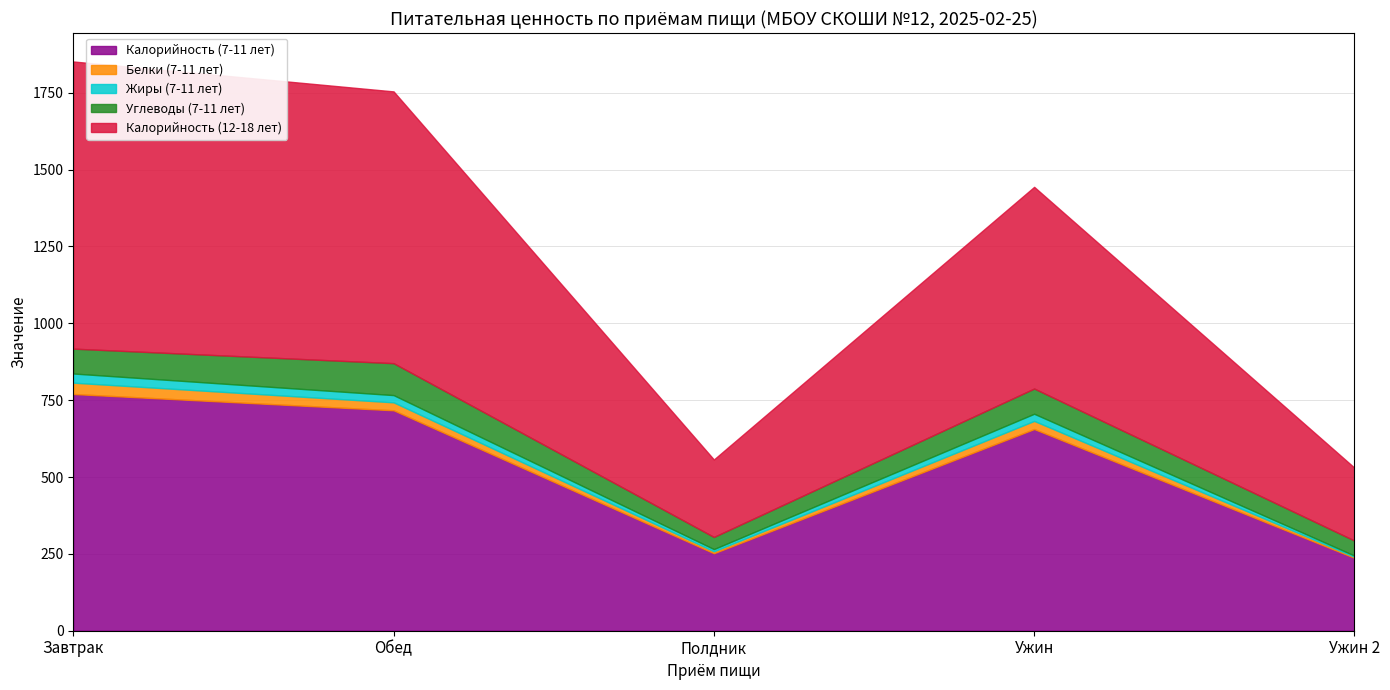

How many interior local peaks does the Калорийность (12-18 лет) series have?

1